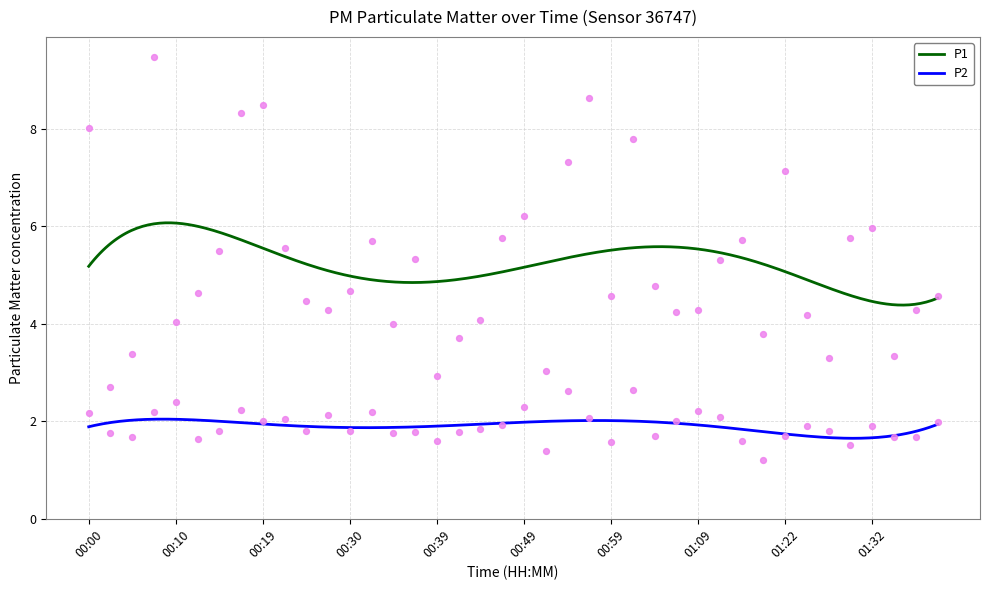

At how many categories does at least one series exceed 7?

8